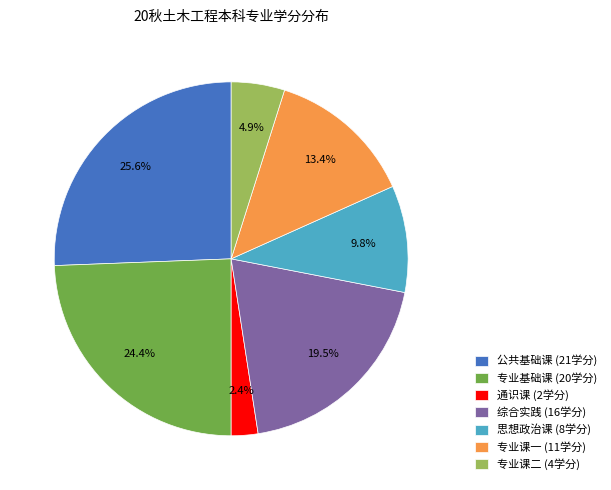

Which slice is the smallest?

通识课 (2学分)